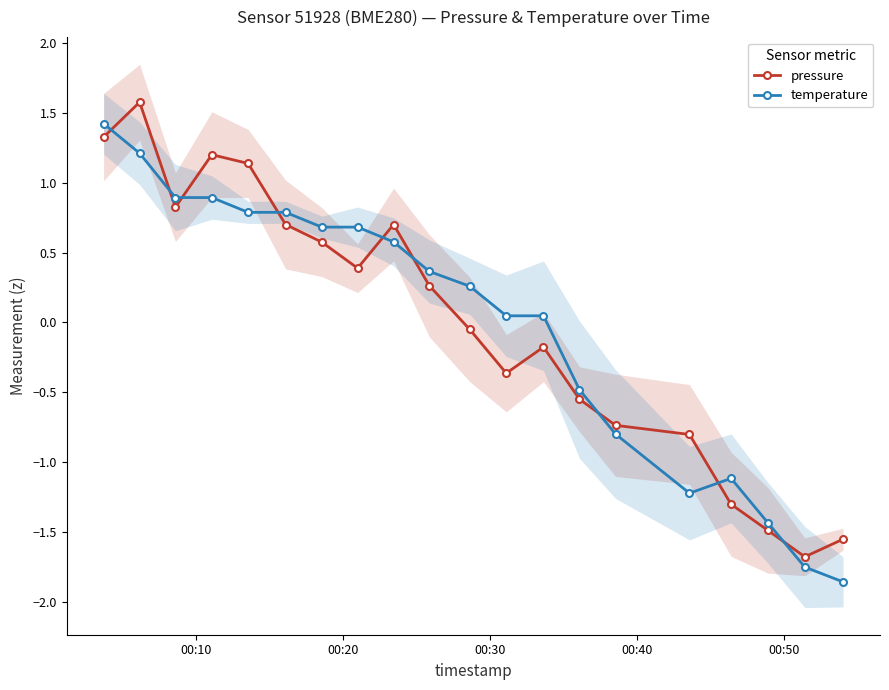

True or false: temperature has more than 2 points higher than both neighbors.

False